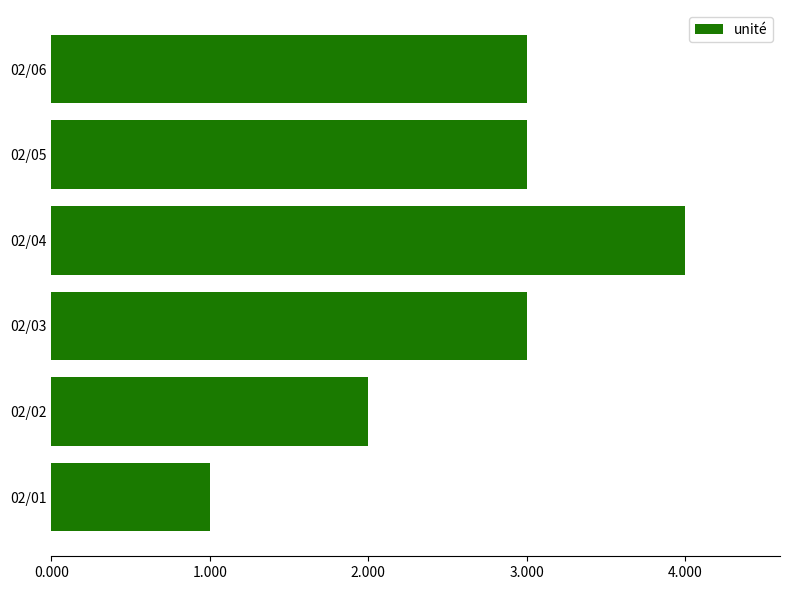

Which category has the lowest value across all series?

02/01